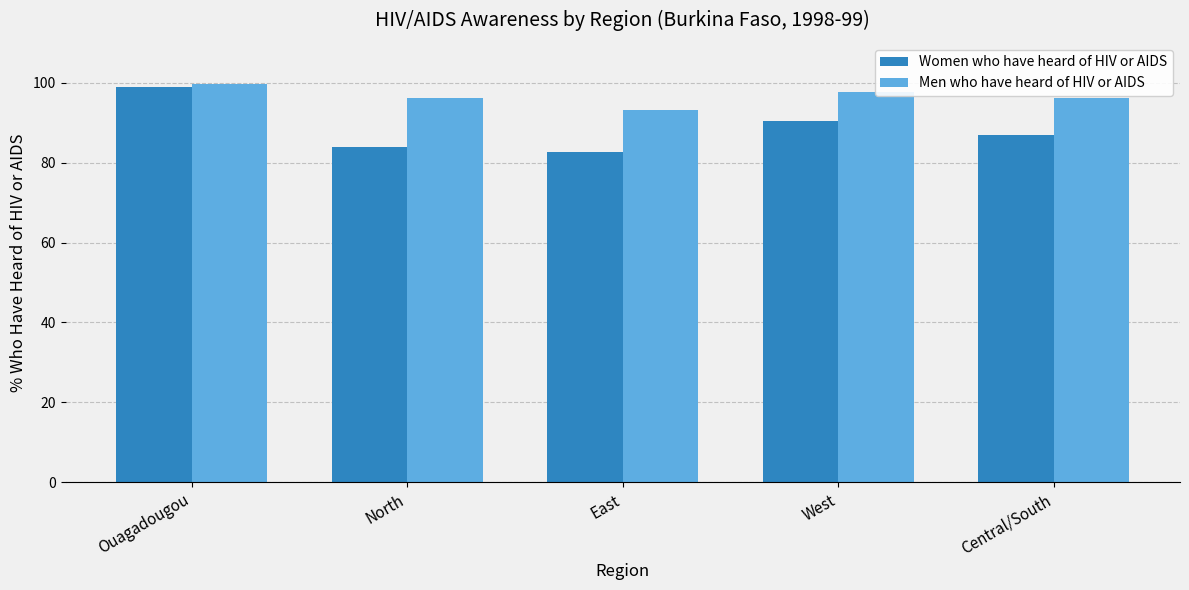

Where is Women who have heard of HIV or AIDS nearest to the value 90?

West